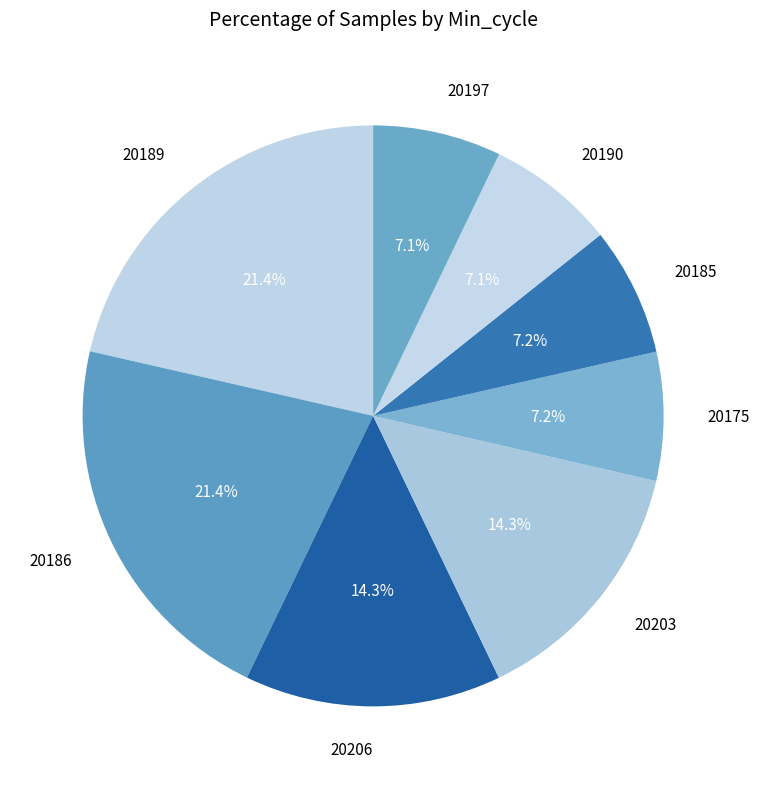

How many slices are in this pie chart?

8